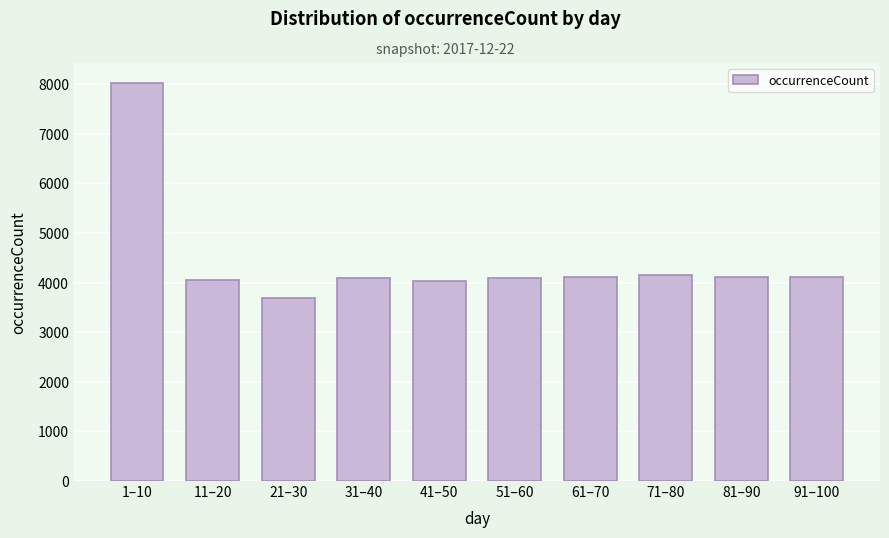

The value at 1–10 is 8023. True or false?

True